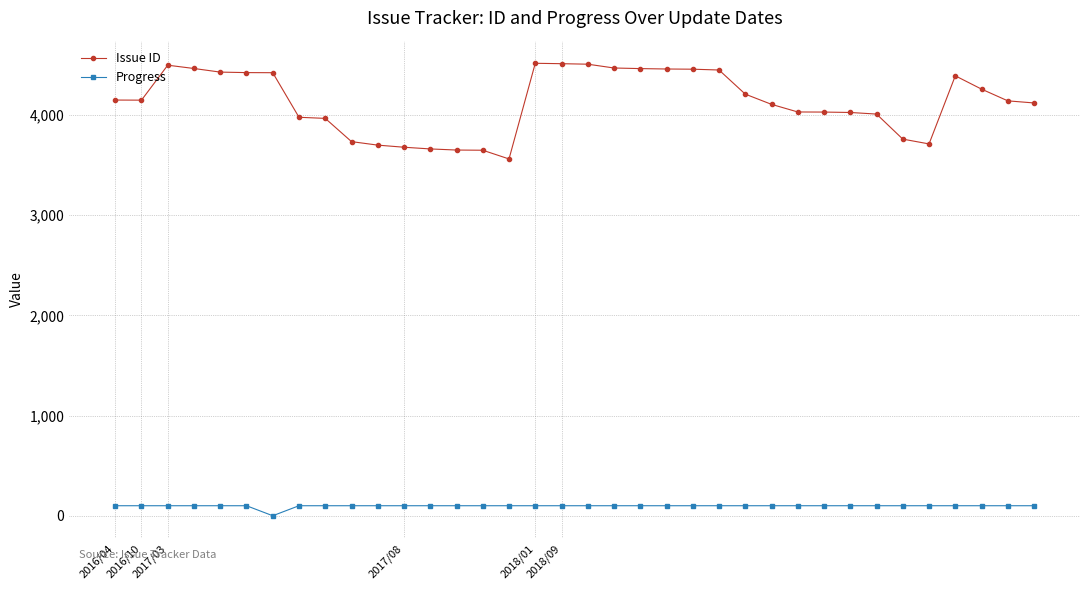

What is the sum of all Issue ID values?

148760